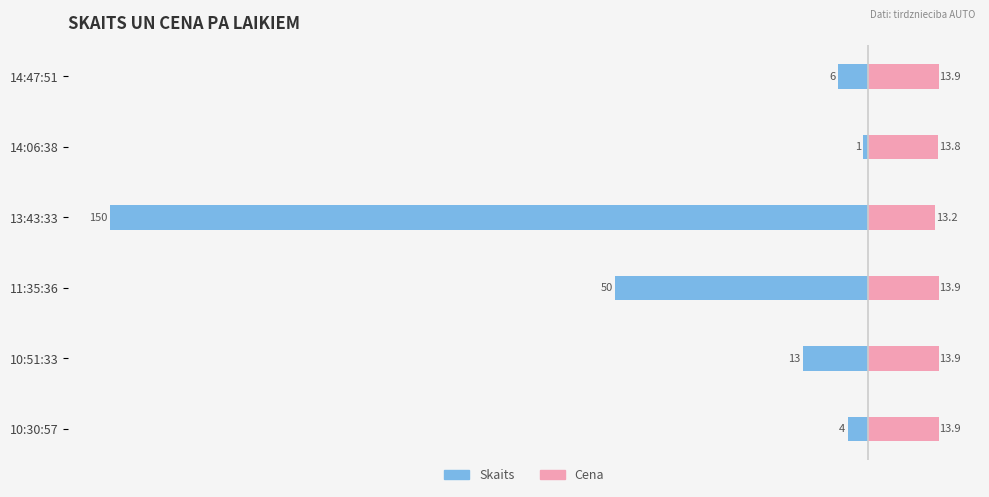

Reading right to left, extract all data points from this chart.

Skaits: -6.0	-1.0	-150.0	-50.0	-13.0	-4.0
Cena: 13.9	13.8	13.2	13.9	13.9	13.9